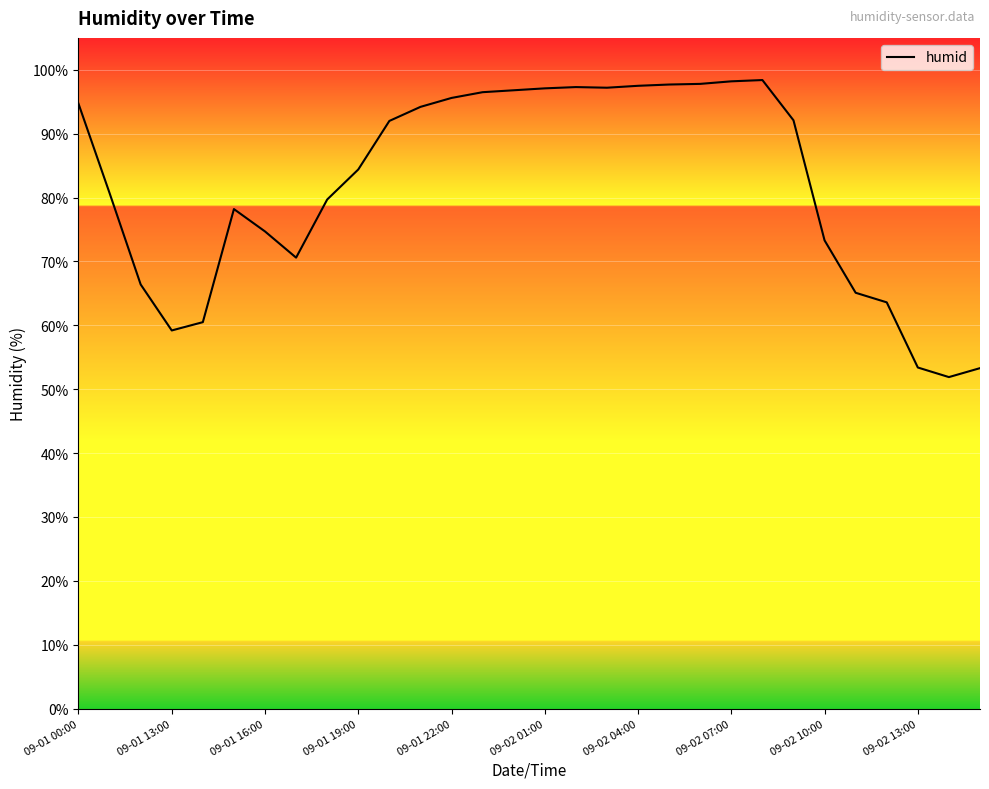

What is the difference between the maximum and minimum values?

46.5